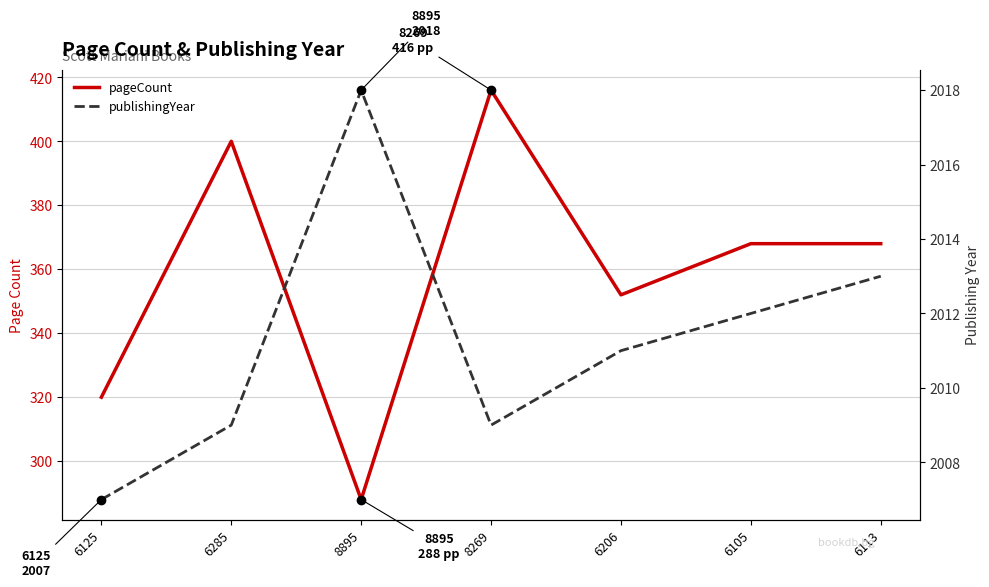

At which label does publishingYear reach its minimum?

6125